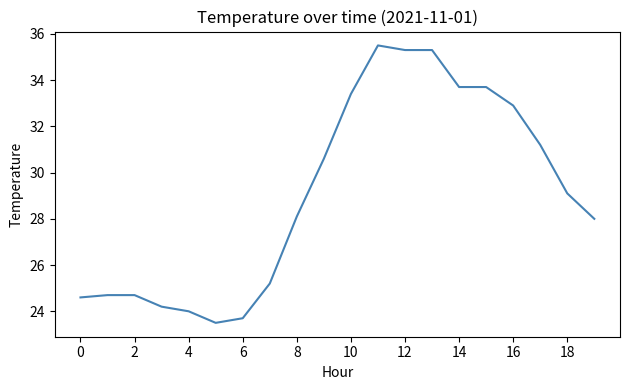

What is the smallest value displayed?

23.5